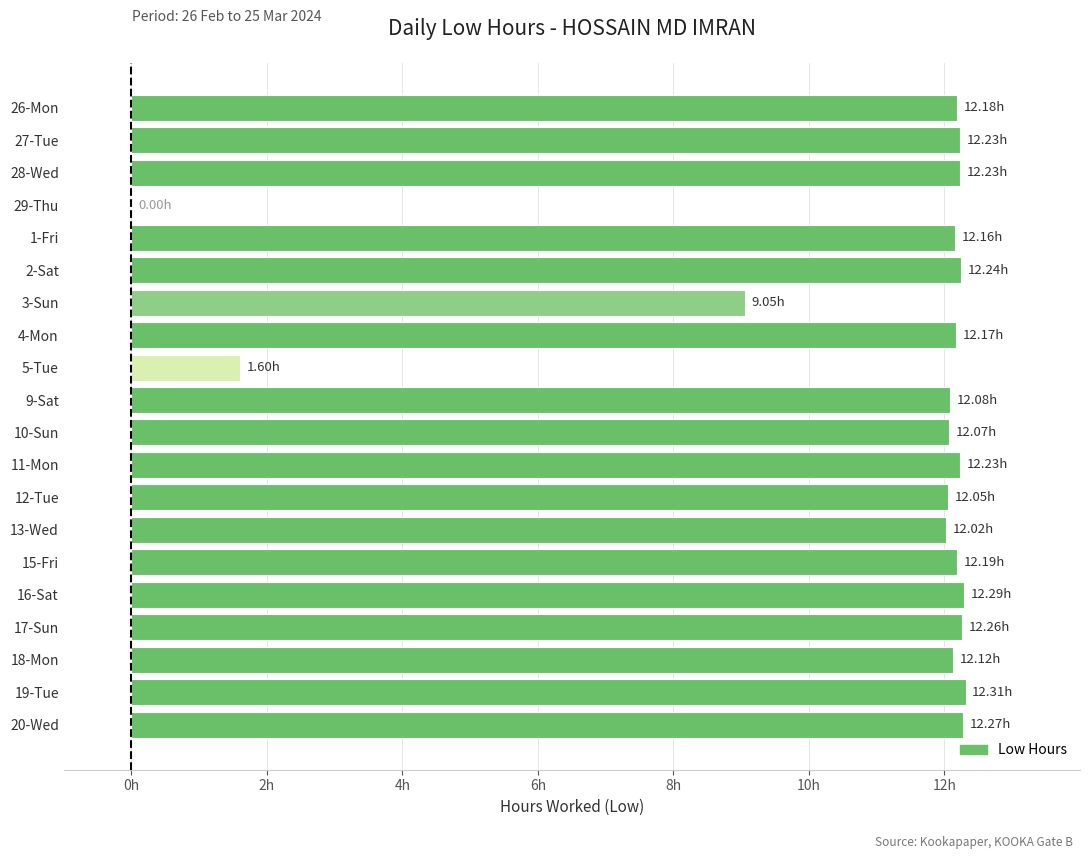

Are the bars horizontal?

Yes